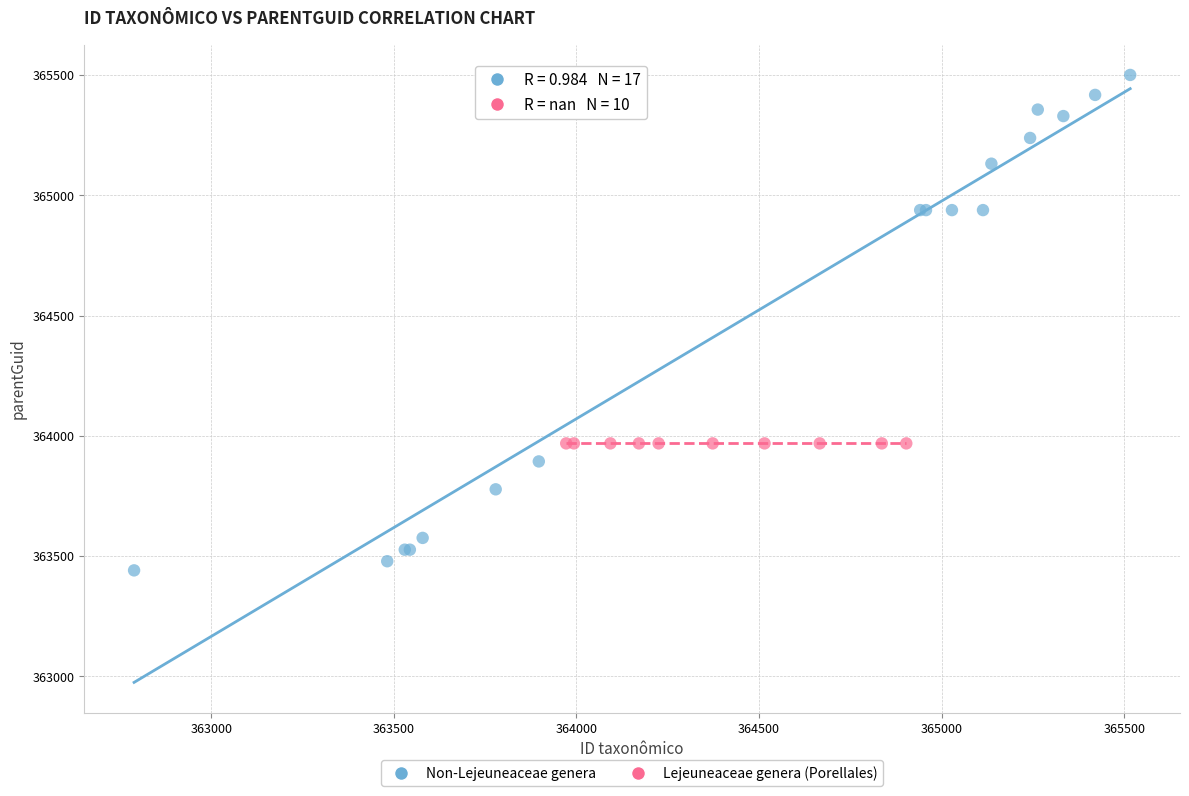

What are all the series names shown in the legend?

Non-Lejeuneaceae genera, Lejeuneaceae genera (Porellales)